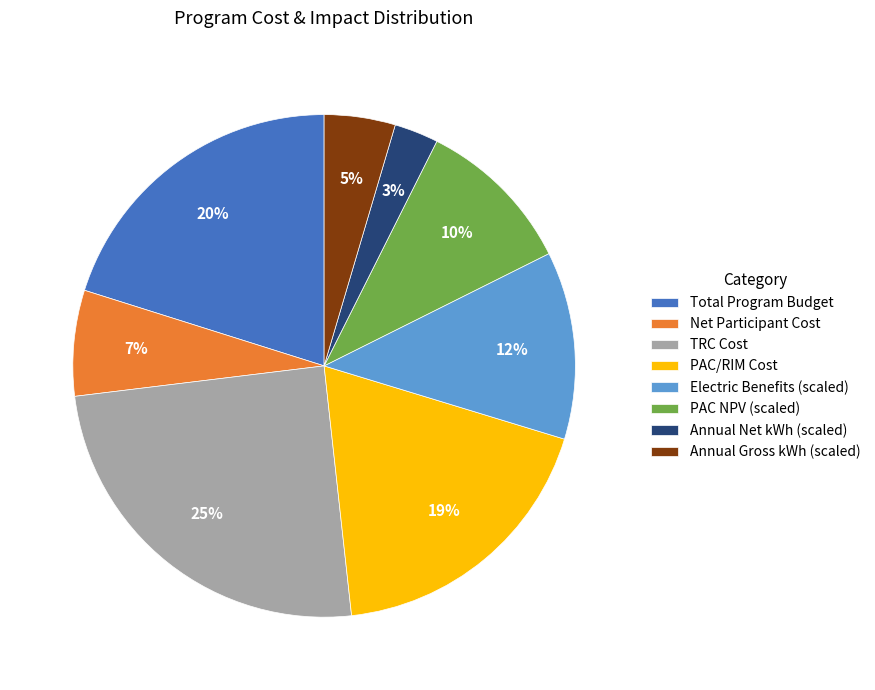

Is there a majority slice in this chart?

No